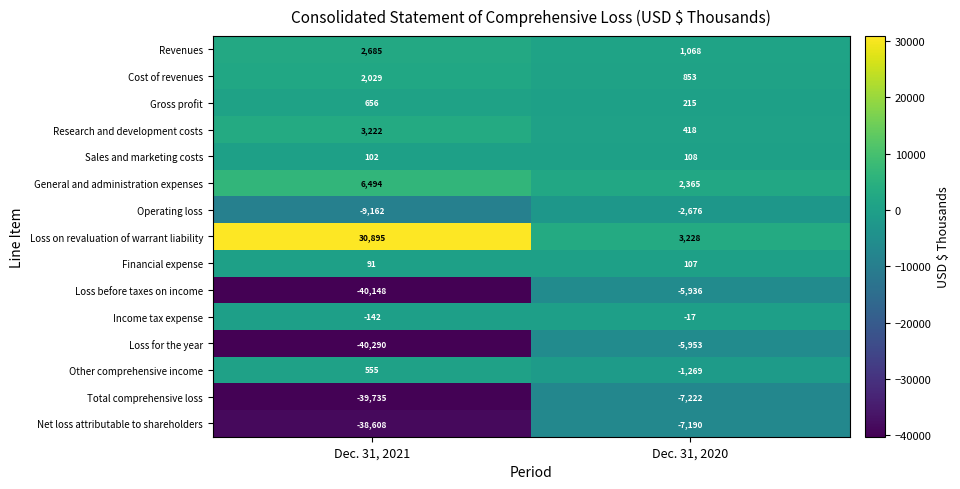

Is it true that Revenues equals 1068 at Dec. 31, 2020?

True